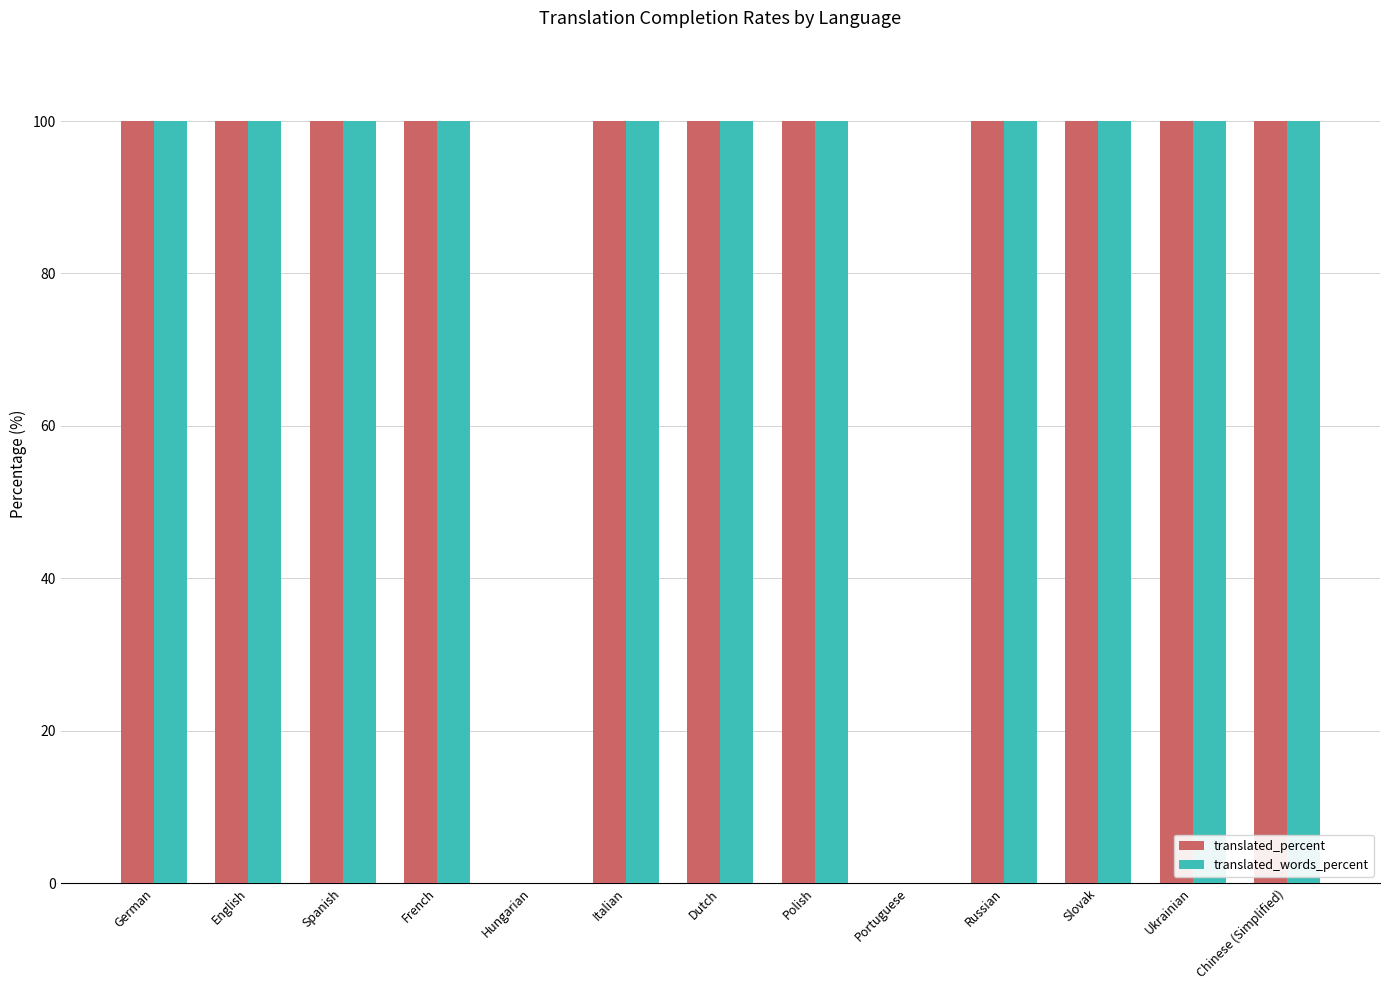

Read the translated_words_percent value at Russian.

100